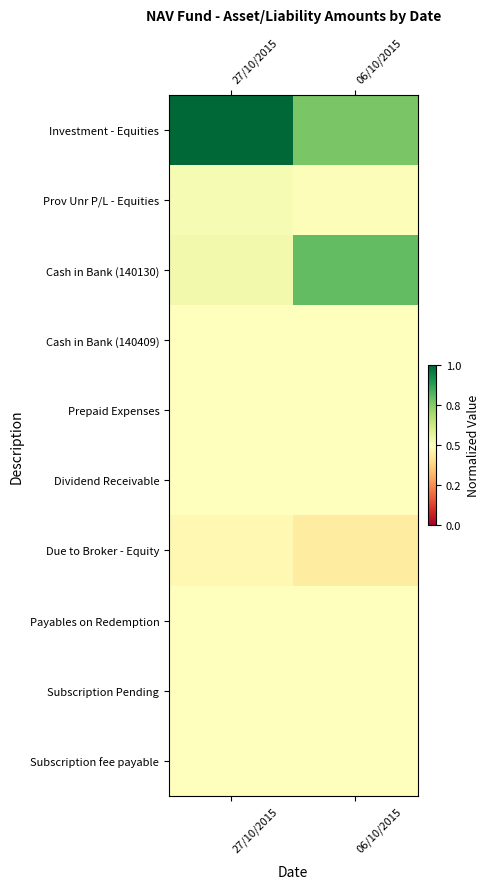

At 06/10/2015, list the series in order from largest to smallest.

Cash in Bank (140130), Investment - Equities, Prov Unr P/L - Equities, Prepaid Expenses, Cash in Bank (140409), Dividend Receivable, Payables on Redemption, Subscription fee payable, Subscription Pending, Due to Broker - Equity